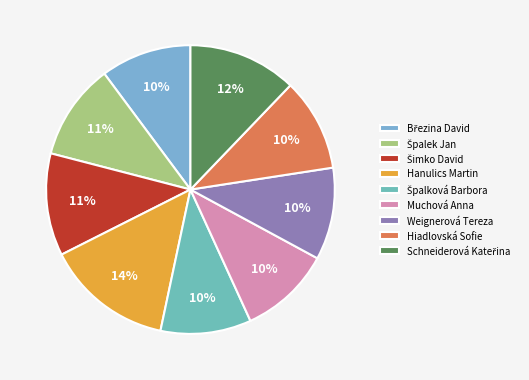

How many slices are in this pie chart?

9